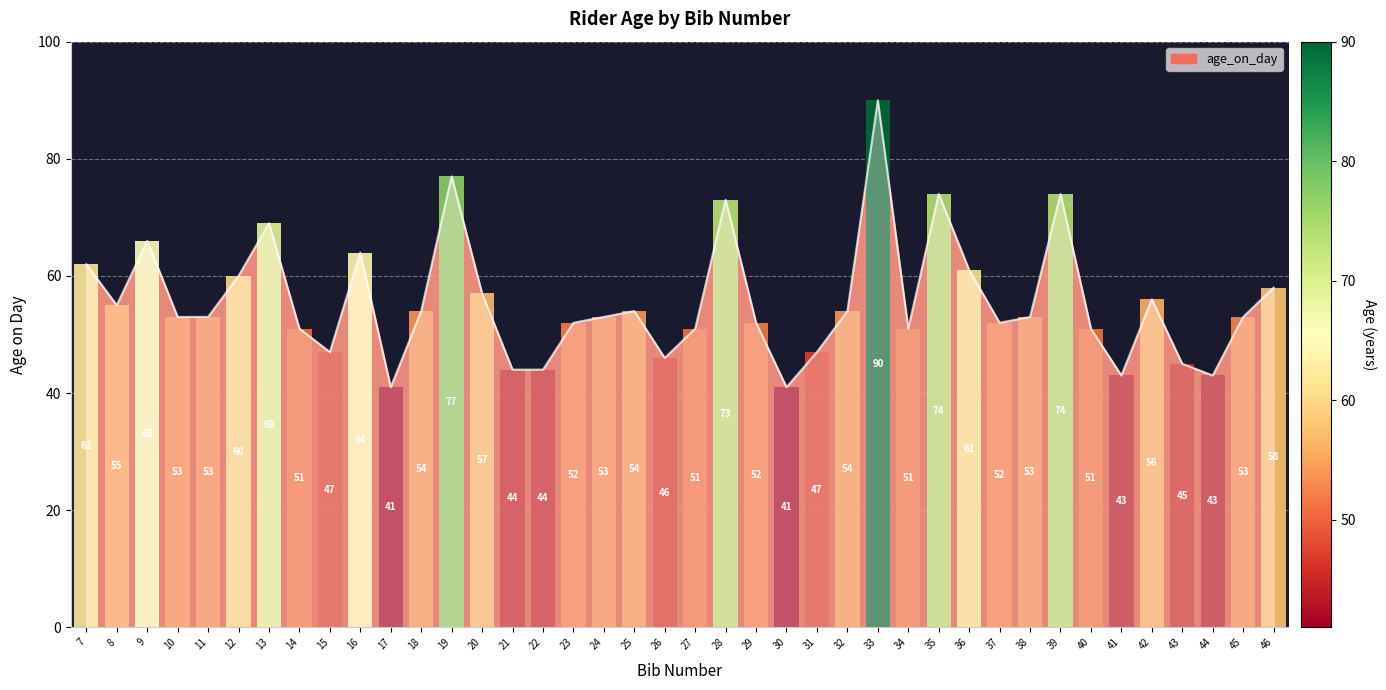

How many data points does each series have?

40